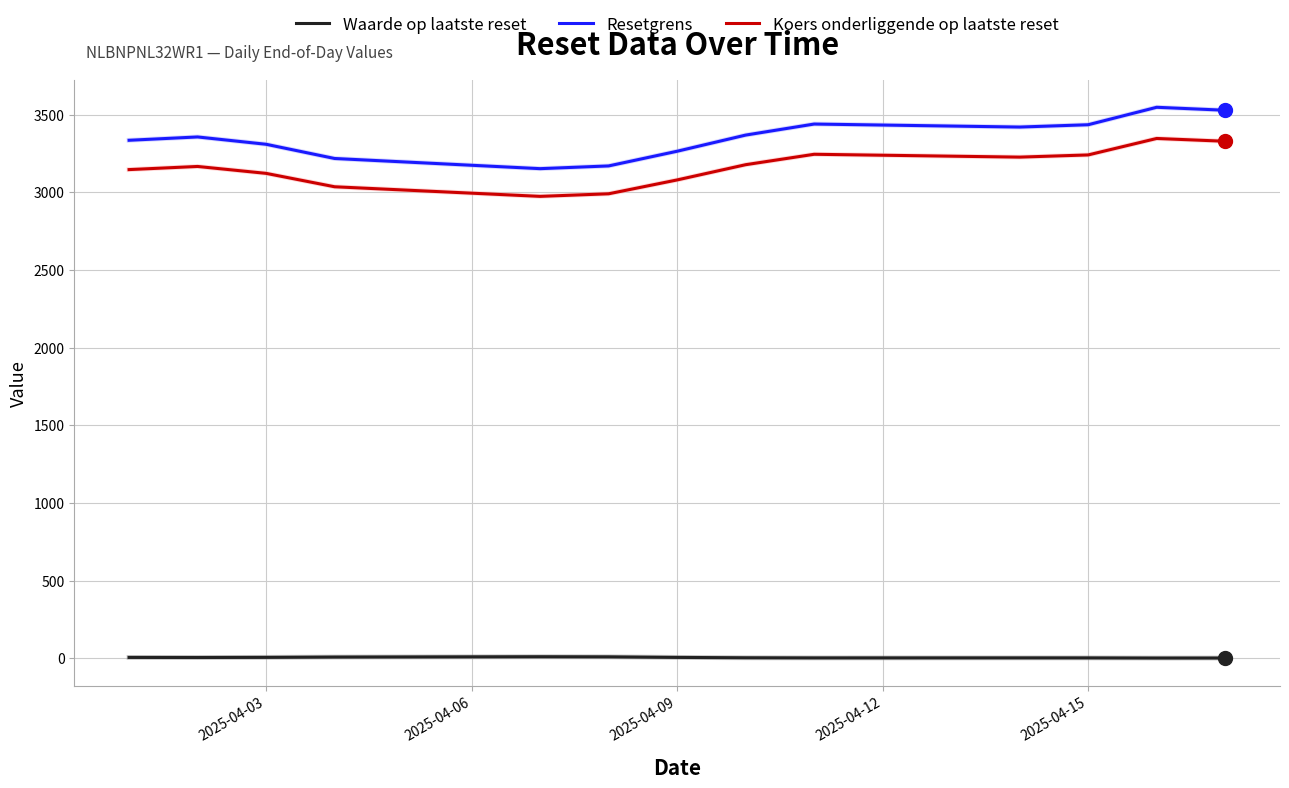

What is the difference between the maximum and minimum values in the Resetgrens series?

395.2